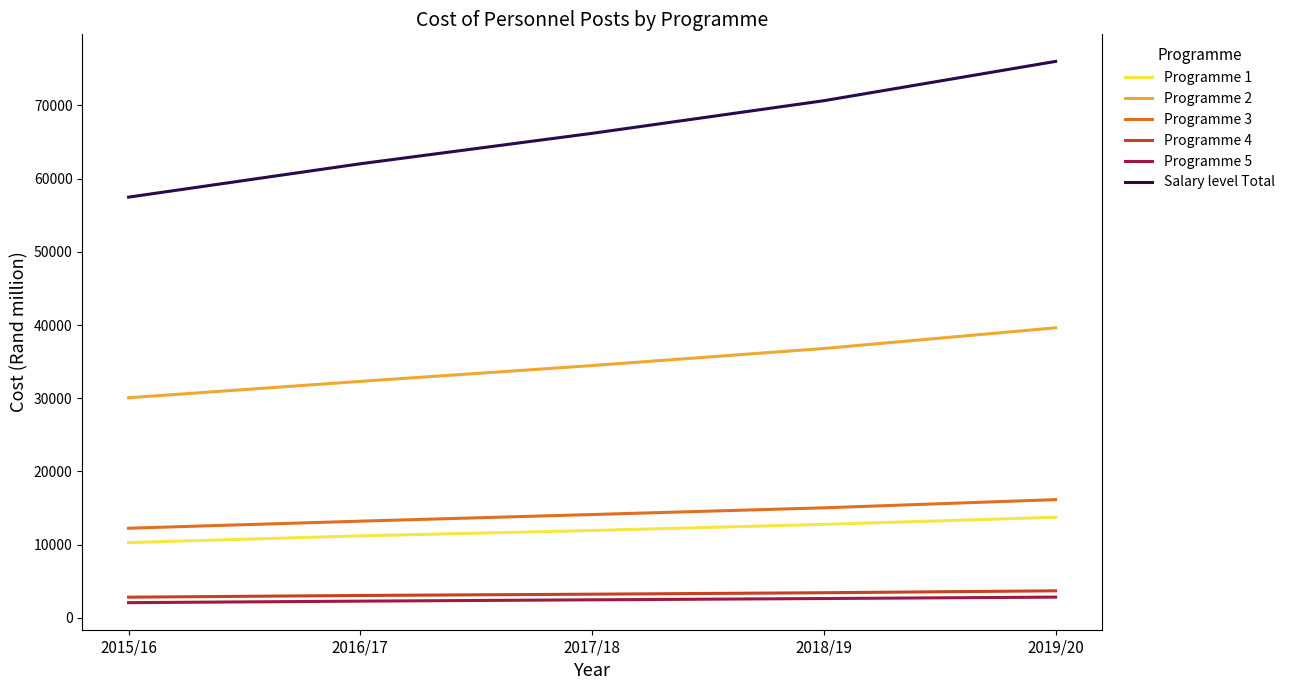

What is the difference between the highest and lowest values at 2018/19?

68021.0